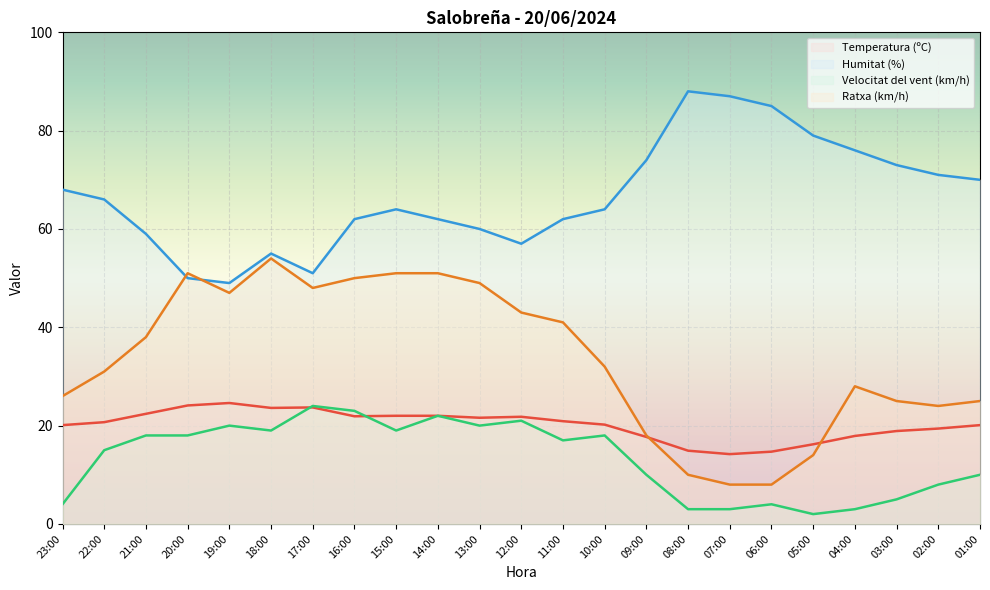

At 03:00, list the series in order from smallest to largest.

Velocitat del vent (km/h), Temperatura (ºC), Ratxa (km/h), Humitat (%)